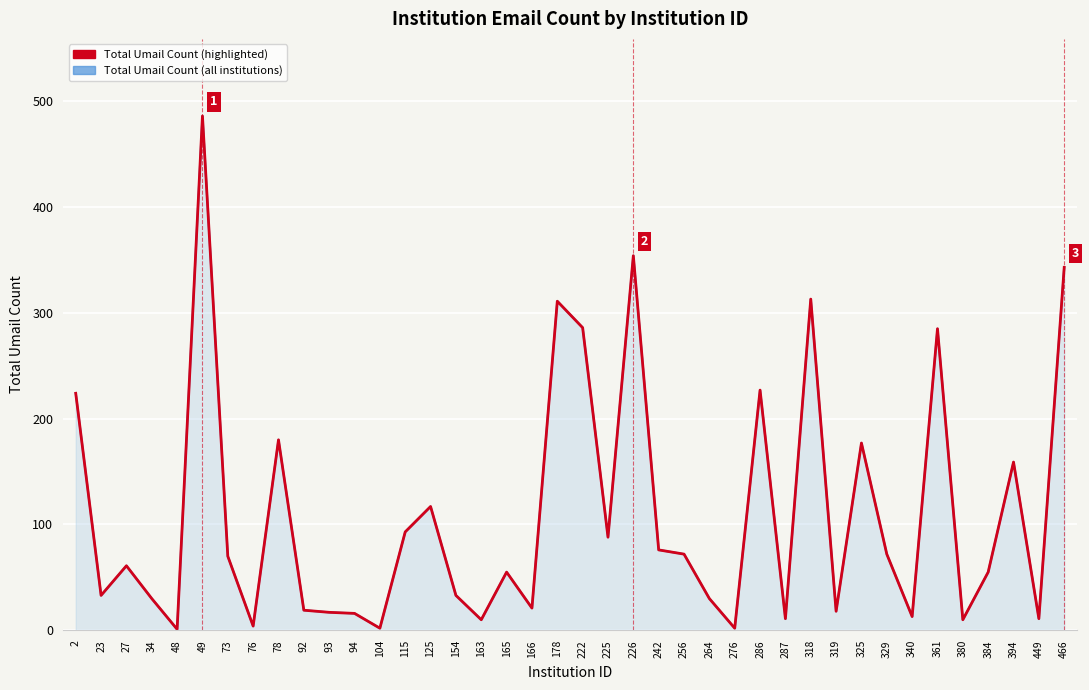

True or false: Total Umail Count (highlighted) has a value of 70 at 73.

True